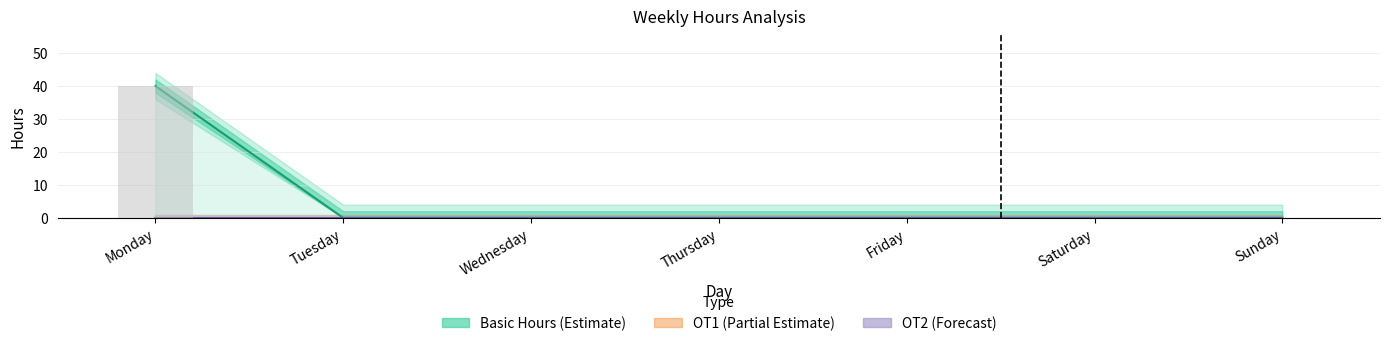

List the series in order of their peak value, highest first.

Basic Hours (Estimate), OT1 (Partial Estimate), OT2 (Forecast)